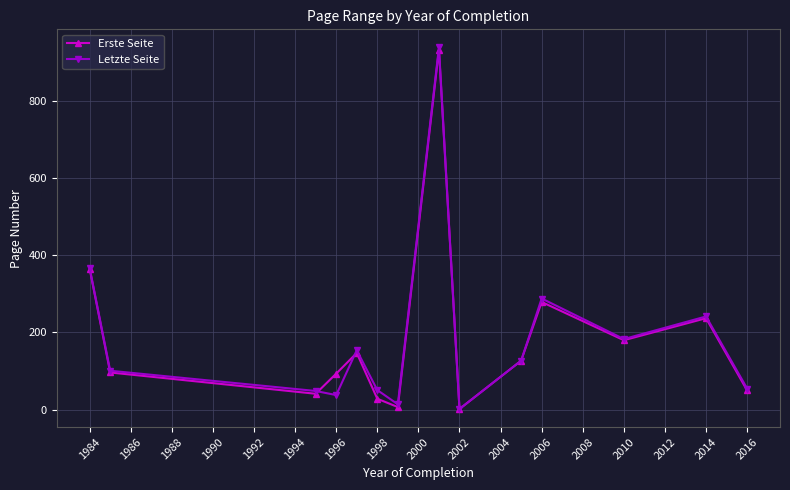

What is the value of the Letzte Seite point at the 4th from the left?

38.0